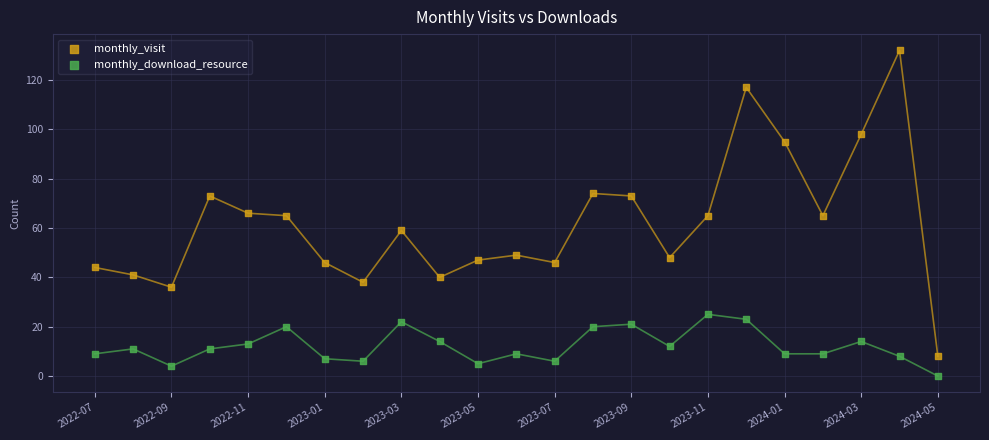

Which series reaches the maximum Y coordinate?

monthly_visit